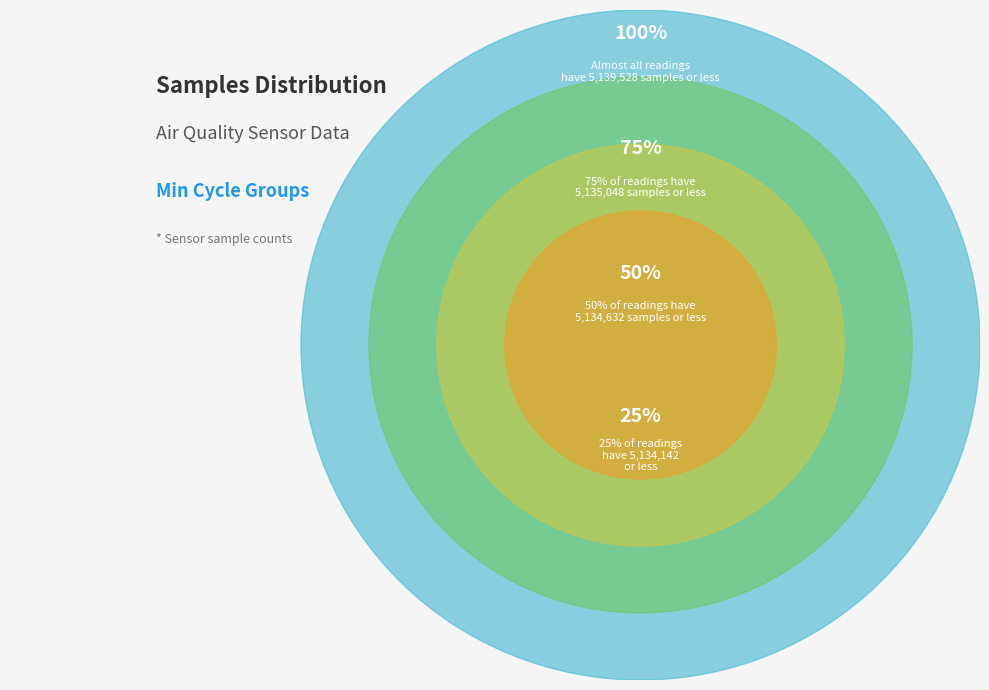

Does 27 account for over 50% of the chart?

No